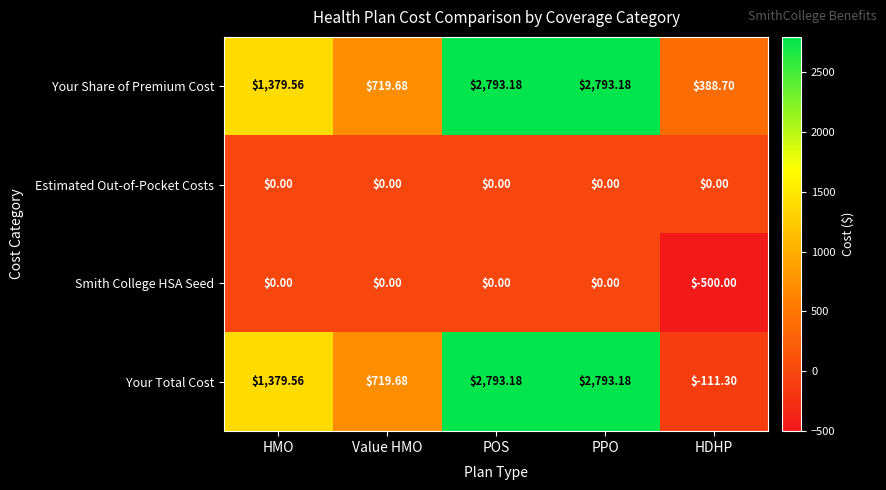

What is the difference between the highest and lowest values at POS?

2793.2